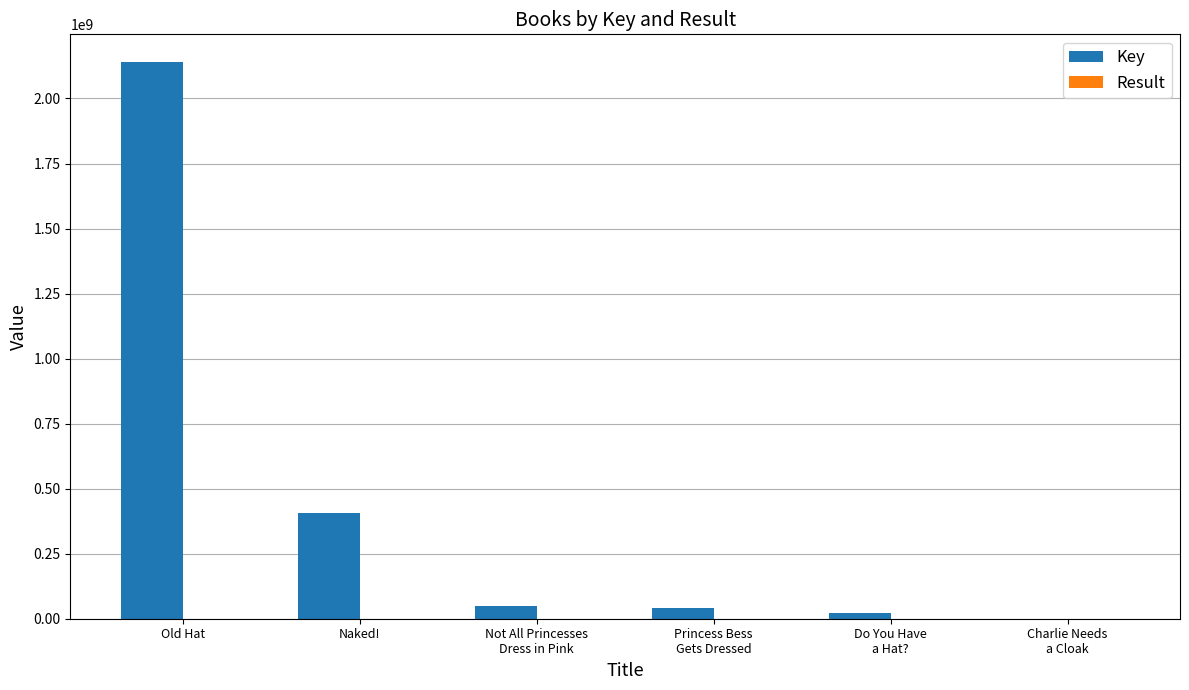

At which category does the chart reach its peak across all series?

Old Hat